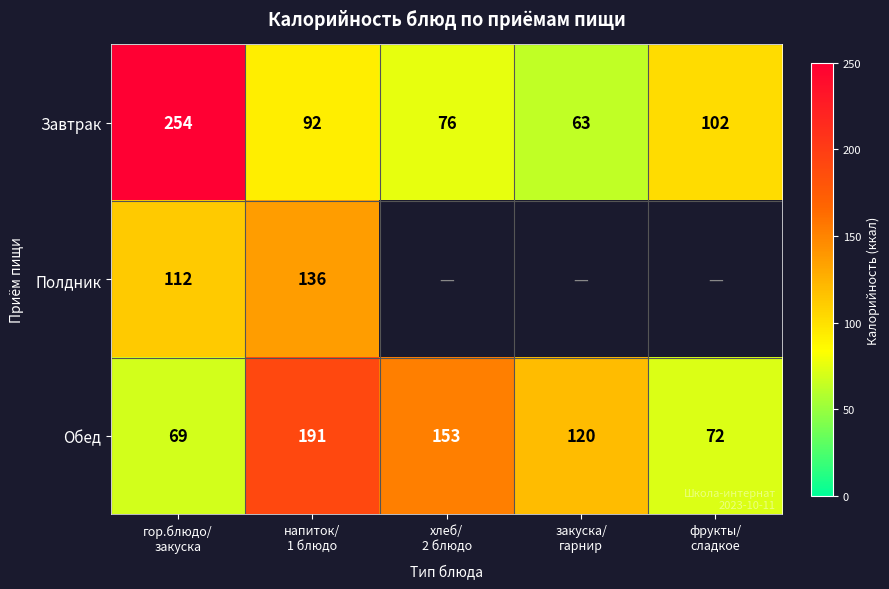

How many data points in Обед are less than 120?

2